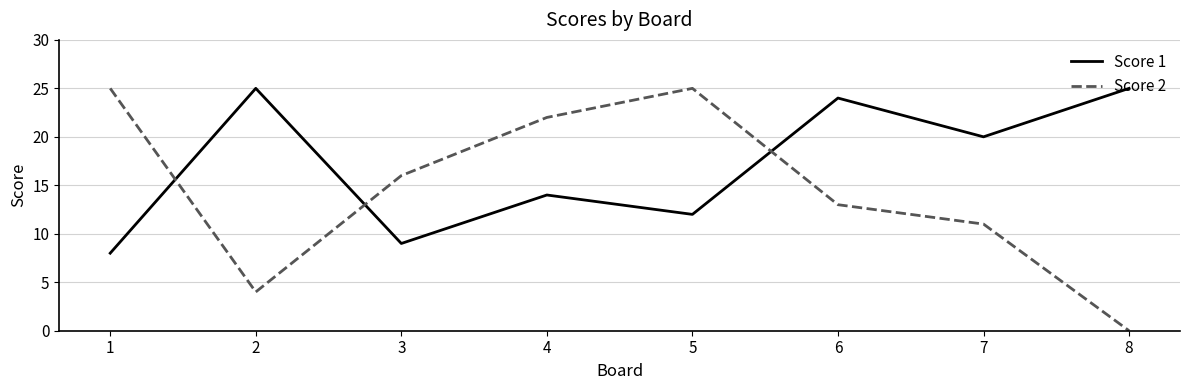

What is the difference between the maximum and second lowest values in the Score 2 series?

21